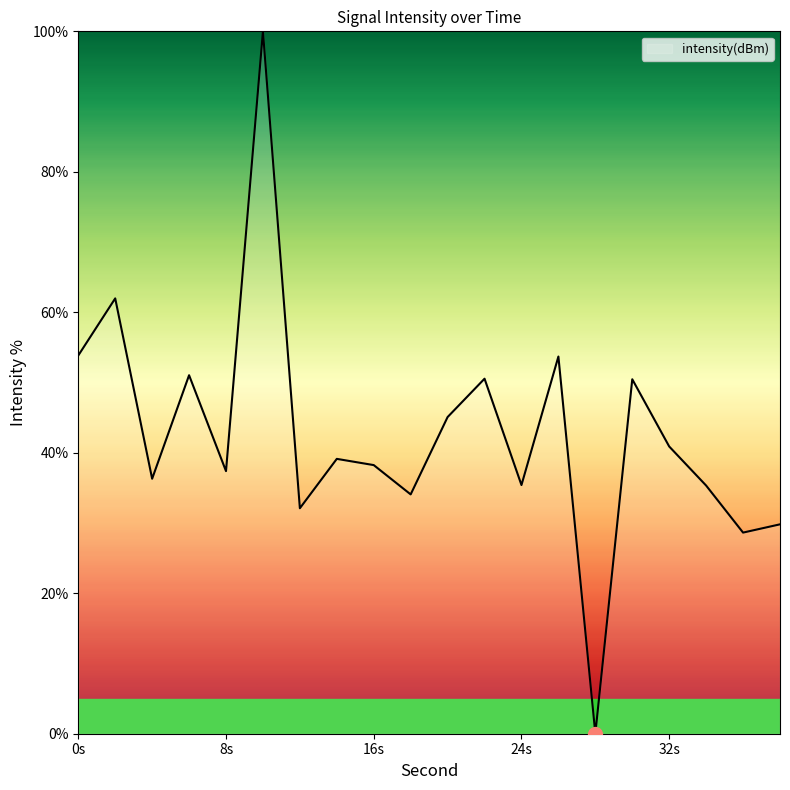

What is the maximum value shown in the chart?

100.0